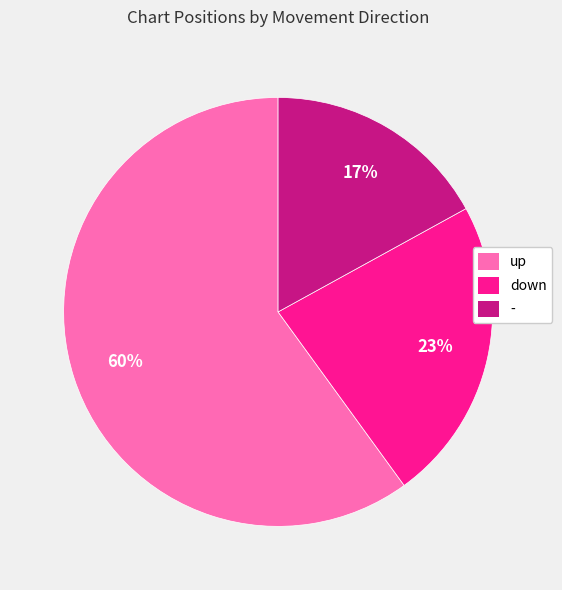

Which has a higher value, up or -?

up